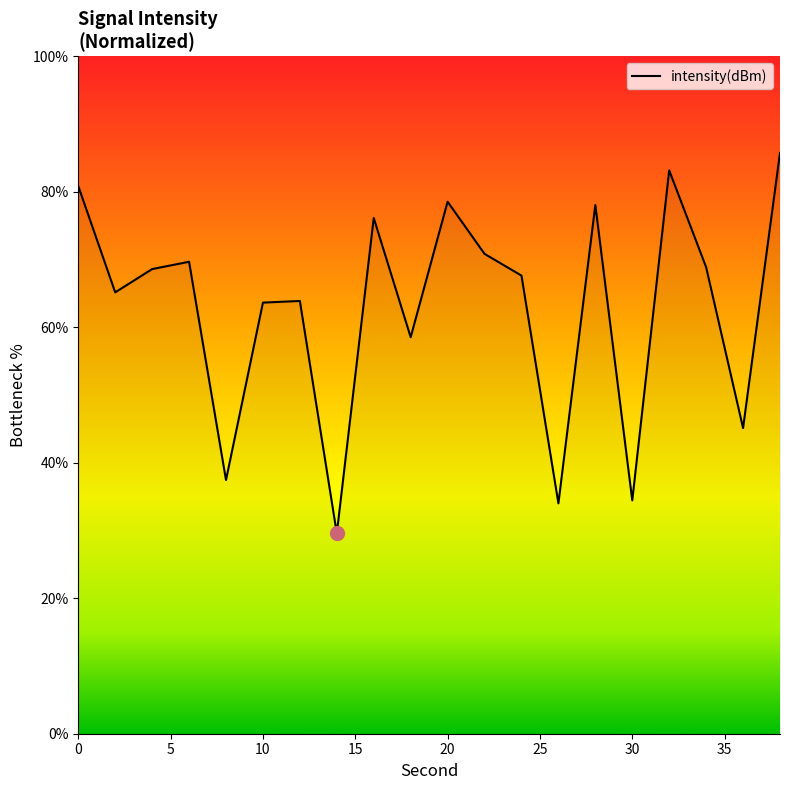

What is the maximum value shown in the chart?

85.7